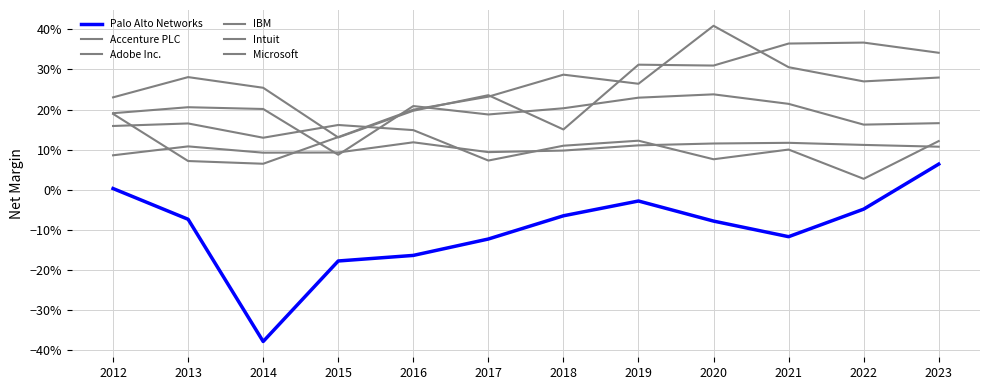

What is the total value across all series at 2017?

0.7